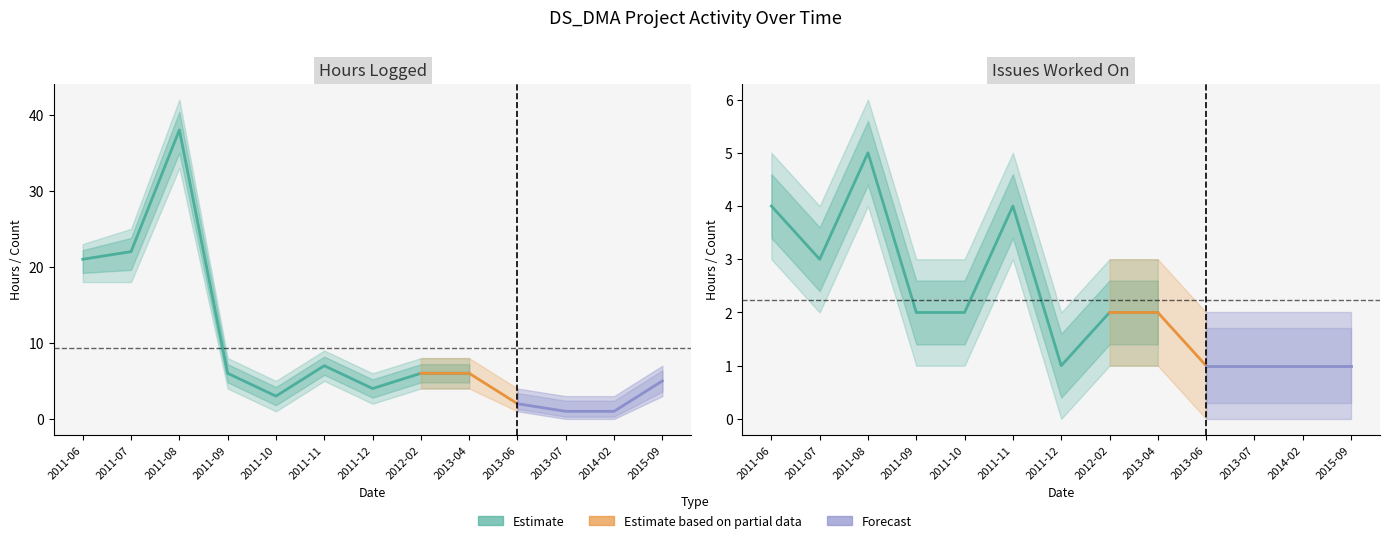

Is the value of Issue_upper at 2014-02 greater than the value of Hours_upper at 2013-07?

No